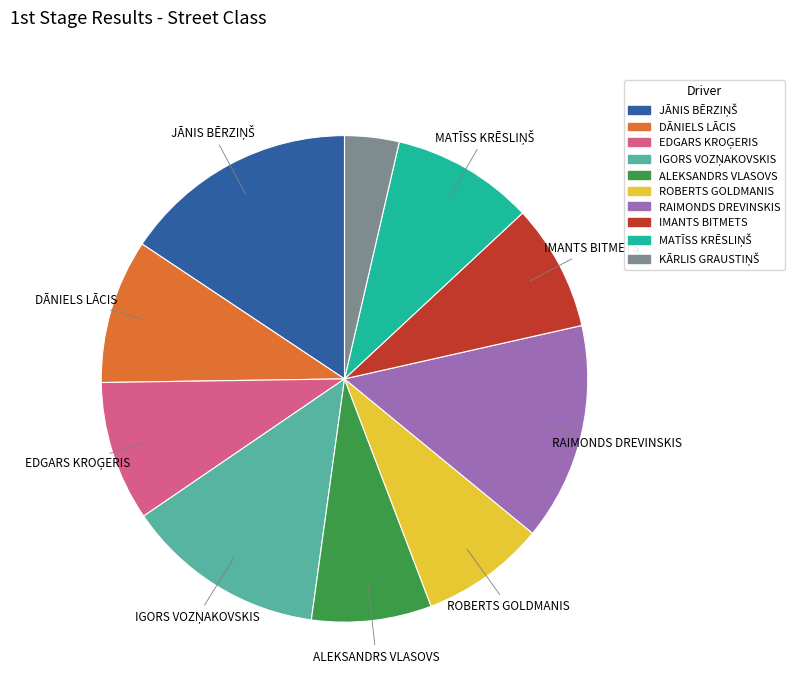

Is there a majority slice in this chart?

No